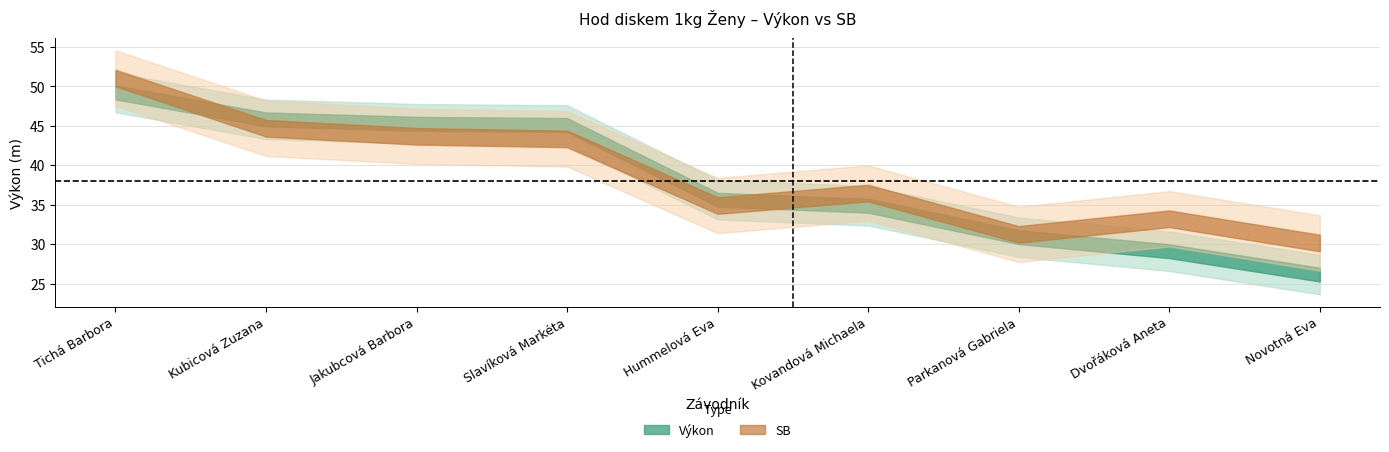

How many times do Výkon and SB cross each other?

2